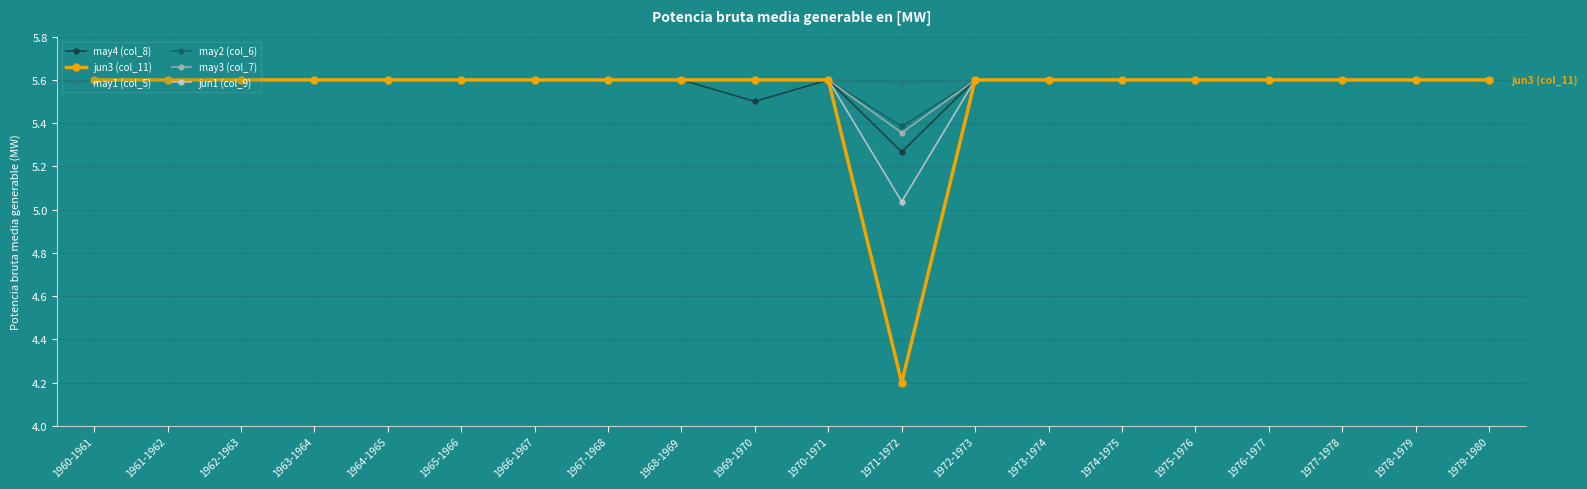

At how many categories does at least one series exceed 5?

20